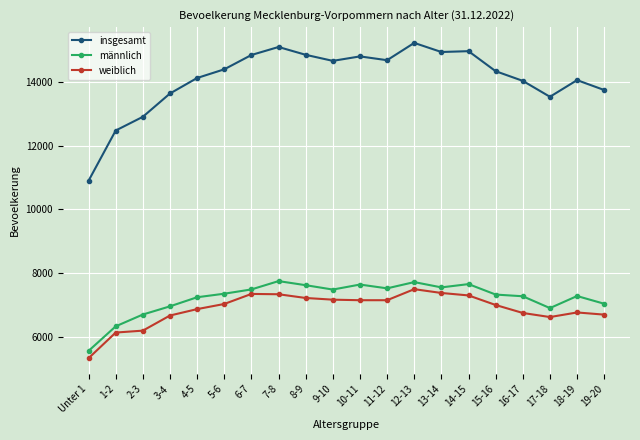

The value of insgesamt at 3-4 is 13634. True or false?

True